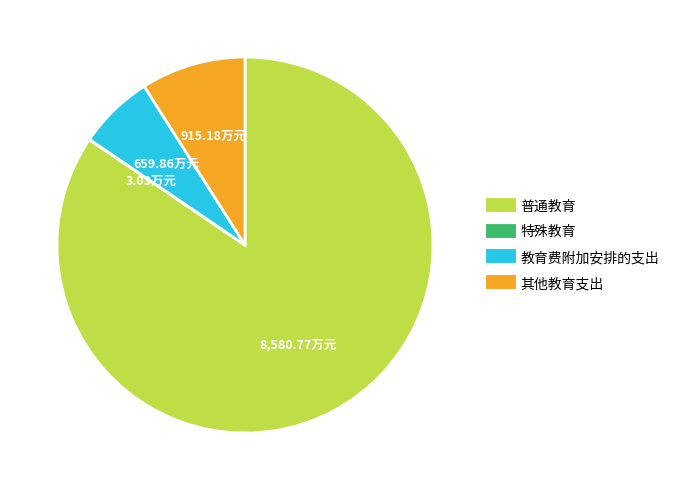

Between 普通教育 and 其他教育支出, which is larger?

普通教育